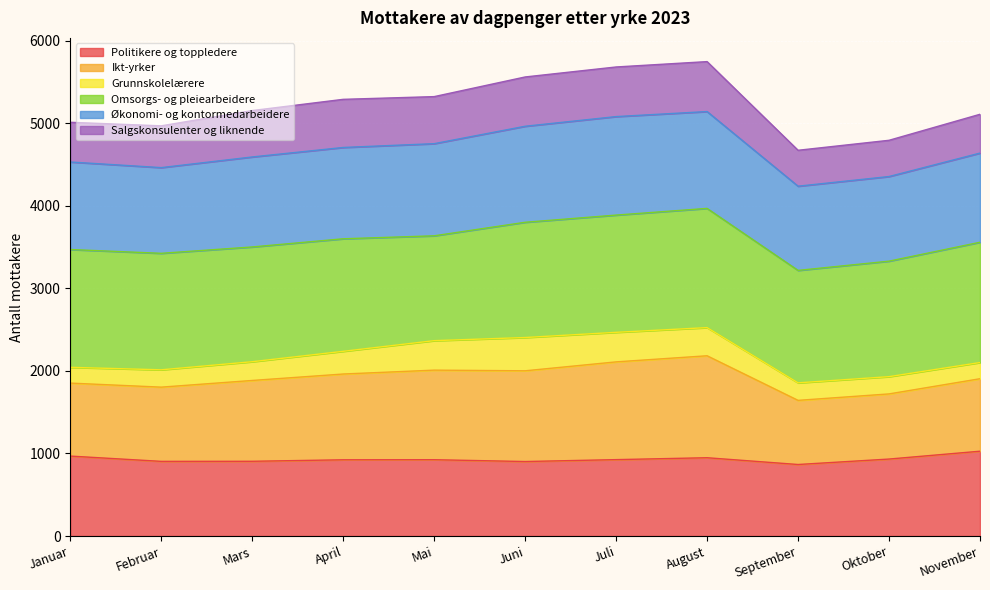

What is the total value across all series at Mai?

5322